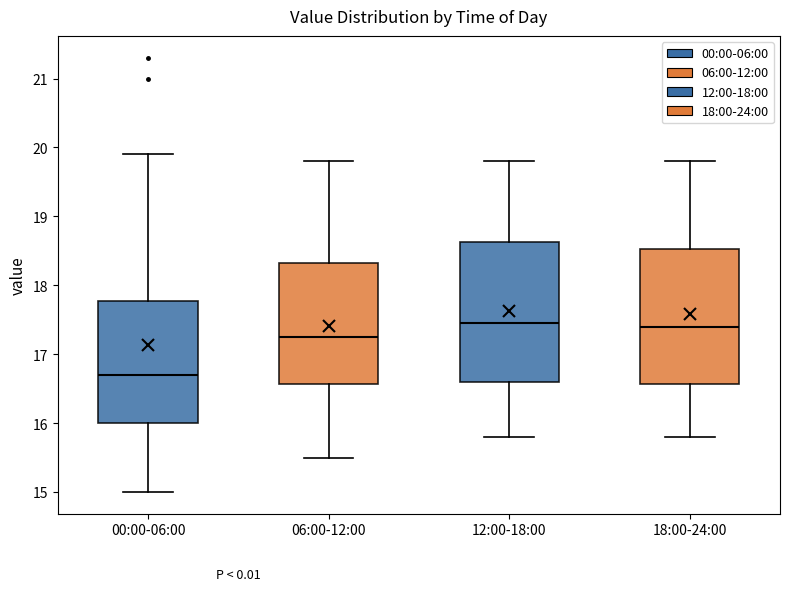

Reading left to right, transcribe this box plot: for each box, give where its median line is, the range the box spans, and where its two whiskers end, as read against the y-axis. The values are not printed on the chart, so give them approximately, as read against the axis.

00:00-06:00: median 16.7, box 16.0 to 17.8, whiskers 15.0 to 19.9
06:00-12:00: median 17.3, box 16.6 to 18.3, whiskers 15.5 to 19.8
12:00-18:00: median 17.5, box 16.6 to 18.6, whiskers 15.8 to 19.8
18:00-24:00: median 17.4, box 16.6 to 18.5, whiskers 15.8 to 19.8